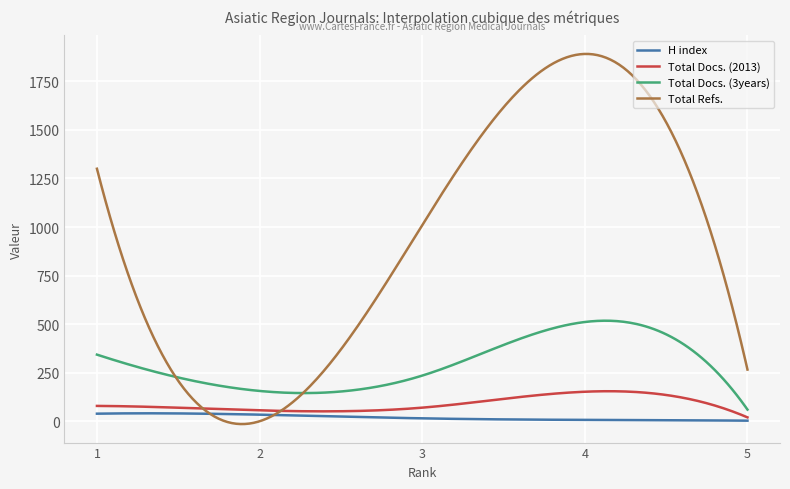

Rank the series by their maximum value, from lowest to highest.

H index, Total Docs. (2013), Total Docs. (3years), Total Refs.